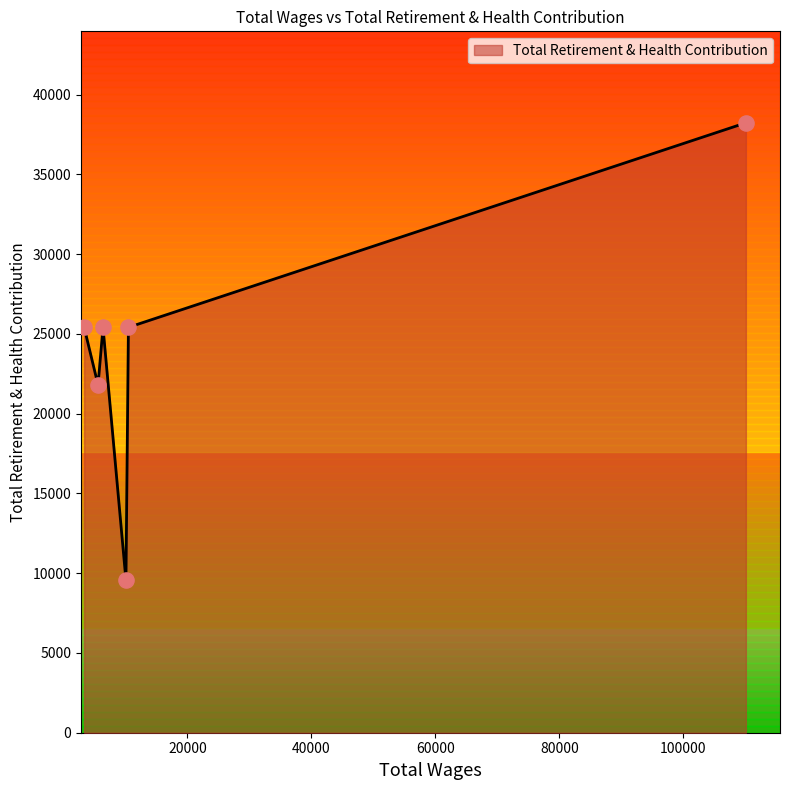

True or false: the data has more than 1 interior local peaks.

False